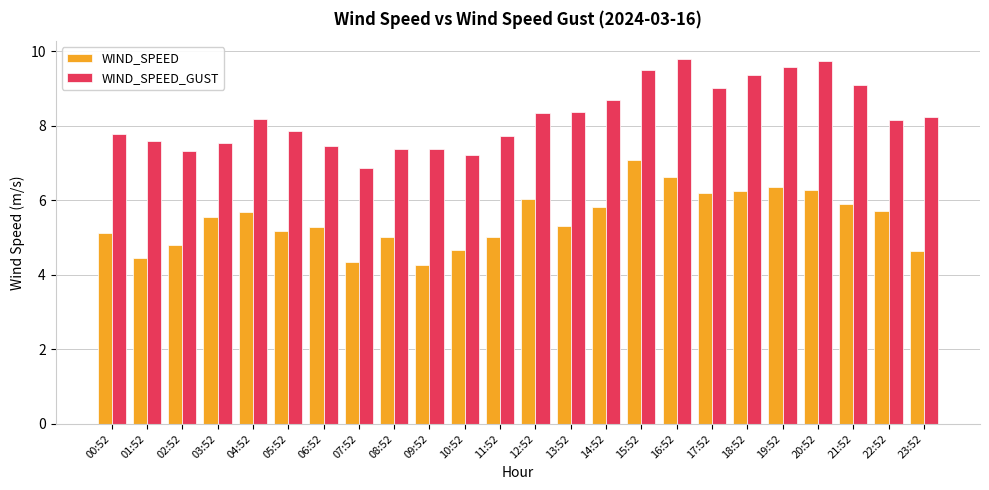

How many bars are there in total?

48